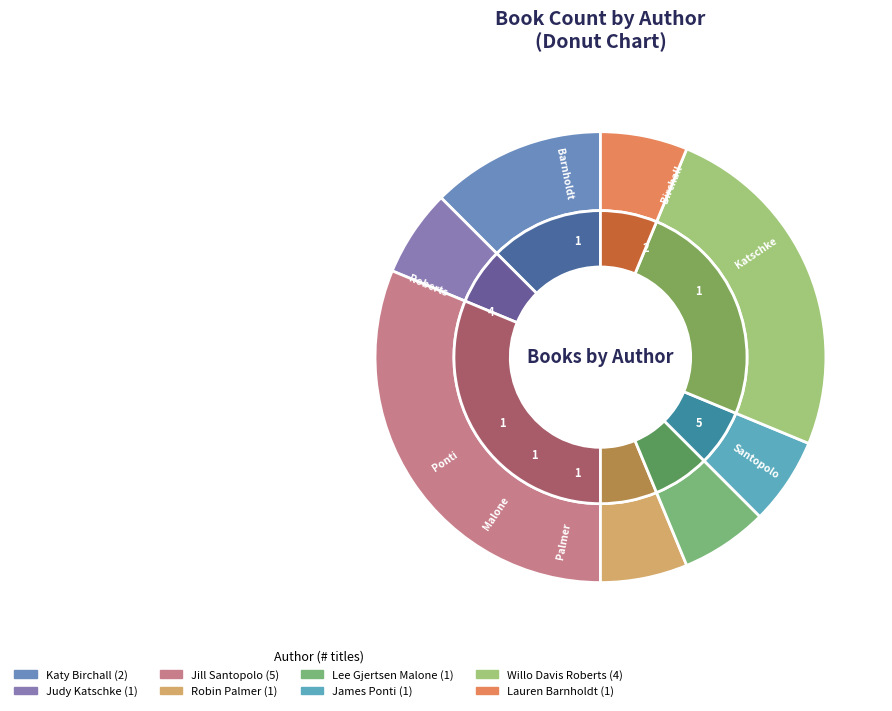

Which slice is the largest?

Jill Santopolo